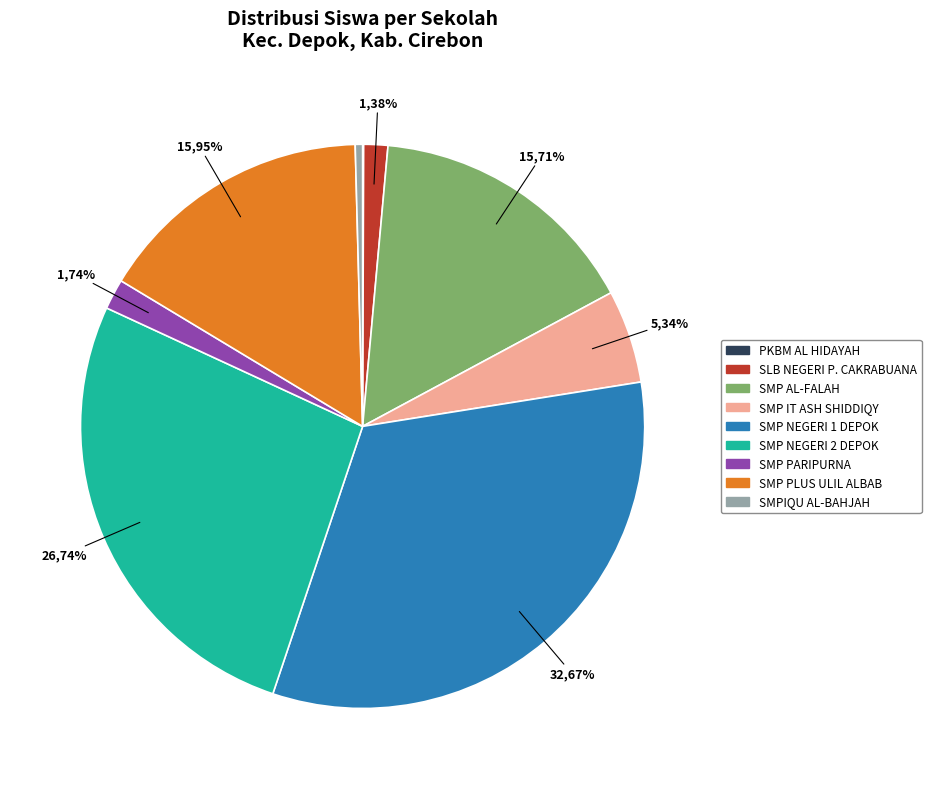

True or false: SMP NEGERI 2 DEPOK accounts for 27% of the total.

True